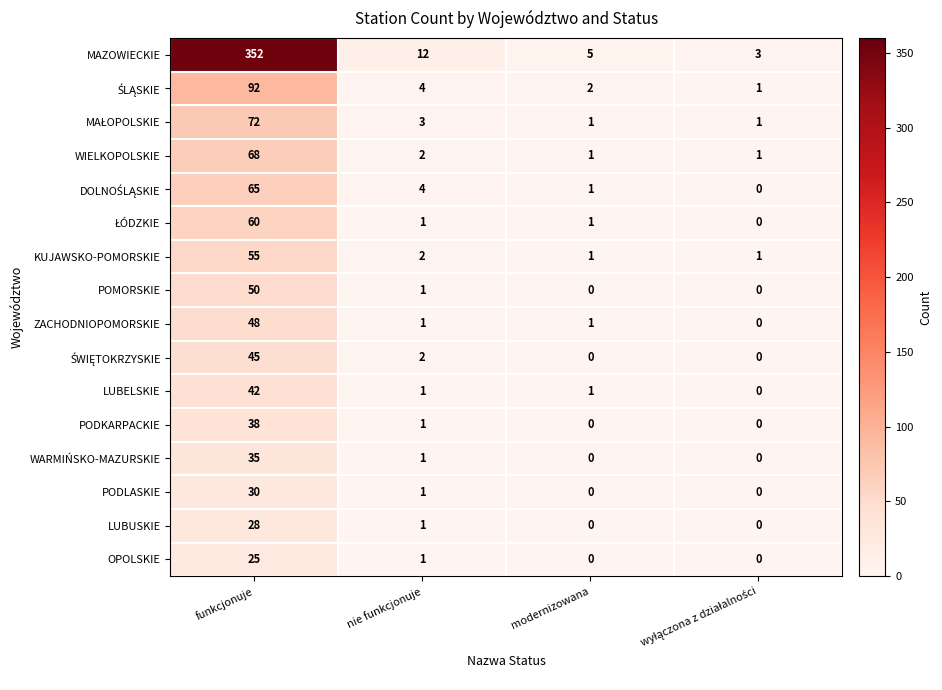

At which category is the sum across all series the highest?

funkcjonuje